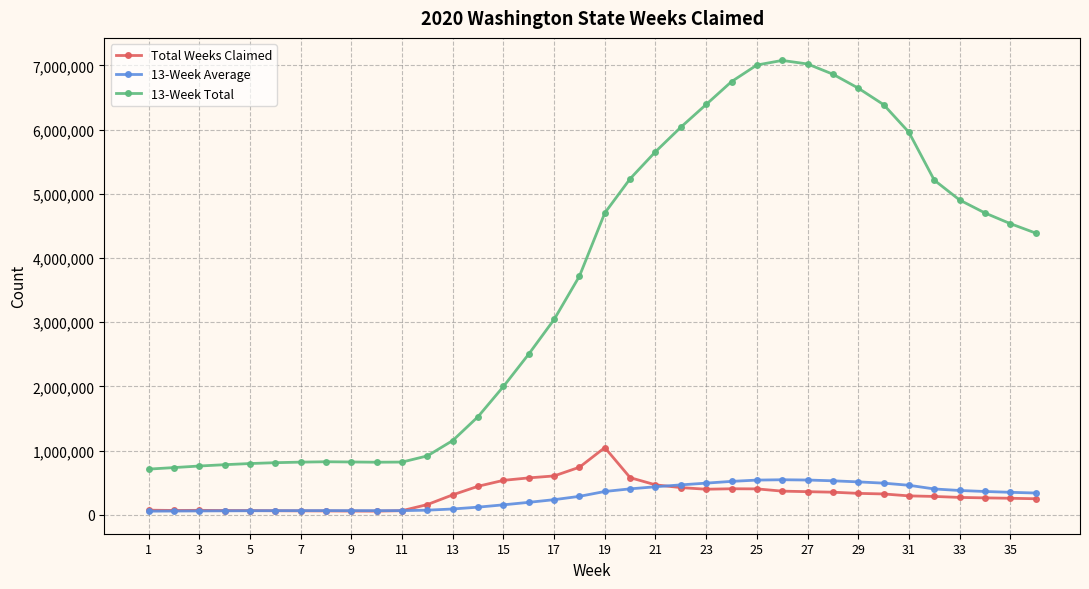

True or false: 13-Week Average and 13-Week Total cross at least once.

False